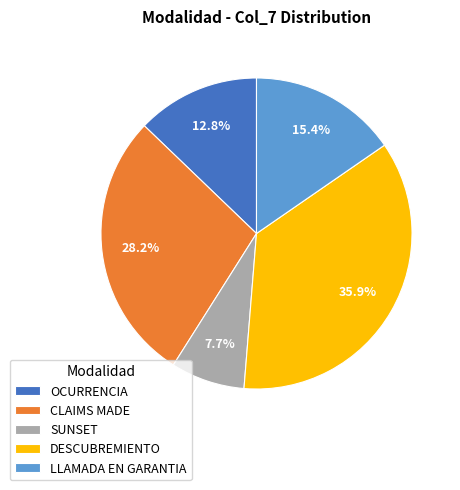

Between DESCUBREMIENTO and OCURRENCIA, which is larger?

DESCUBREMIENTO